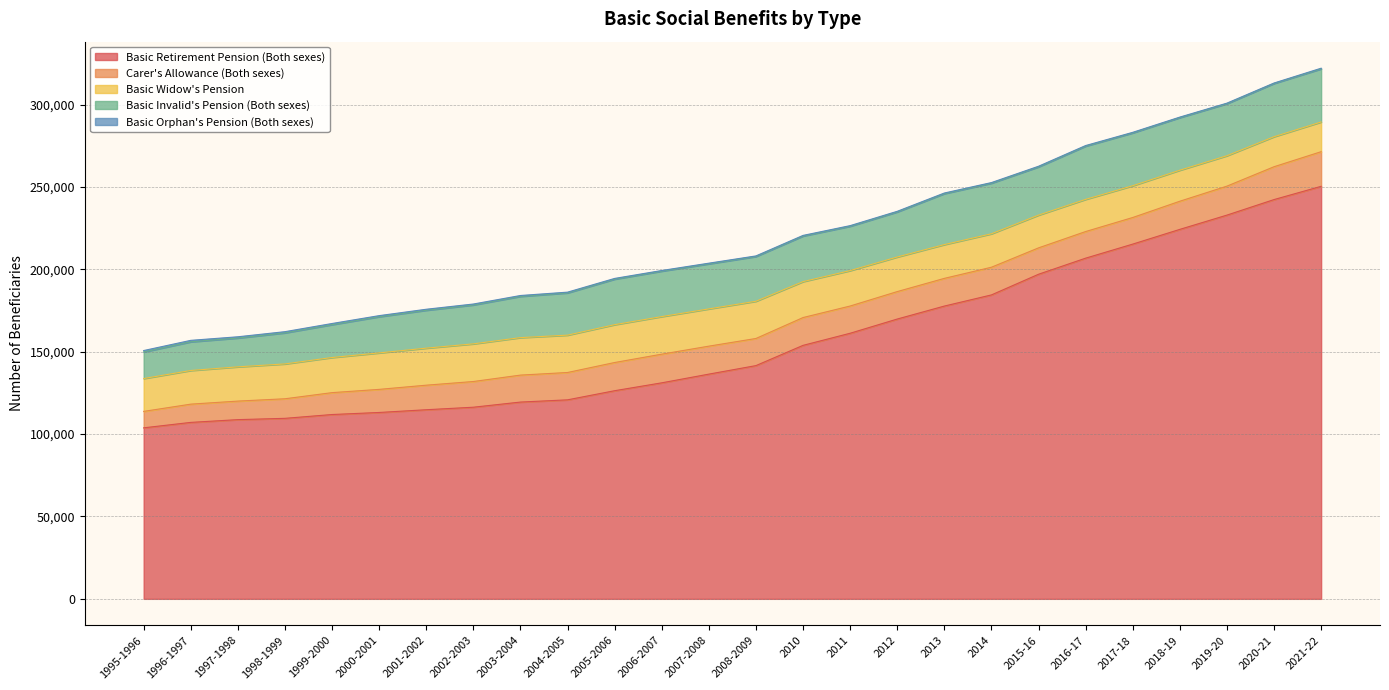

Rank the categories by Basic Invalid's Pension (Both sexes) value from lowest to highest.

1995-1996, 1996-1997, 1997-1998, 1998-1999, 1999-2000, 2000-2001, 2001-2002, 2002-2003, 2003-2004, 2004-2005, 2011, 2008-2009, 2012, 2007-2008, 2006-2007, 2005-2006, 2010, 2015-16, 2014, 2013, 2019-20, 2018-19, 2017-18, 2021-22, 2016-17, 2020-21